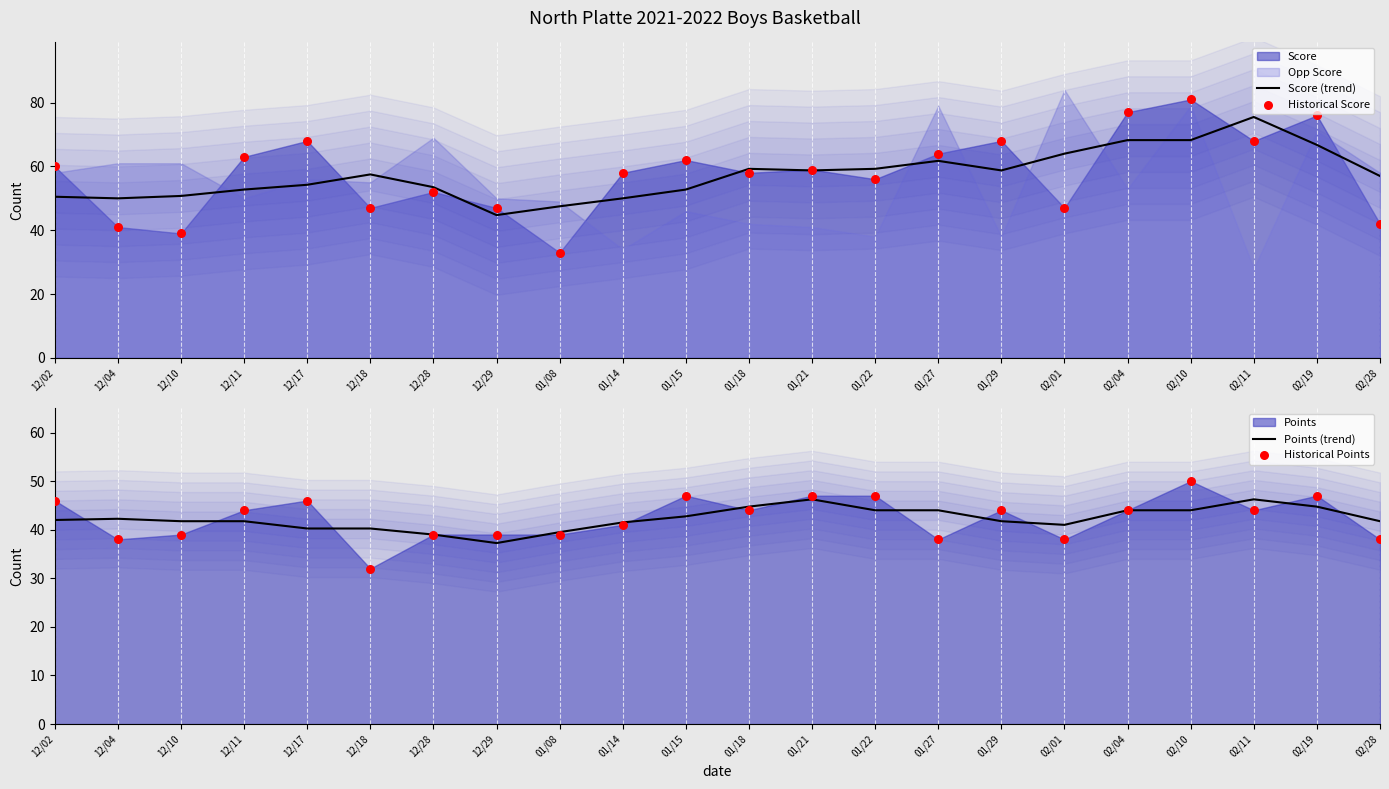

What is the total value across all series at 12/28?

183.5